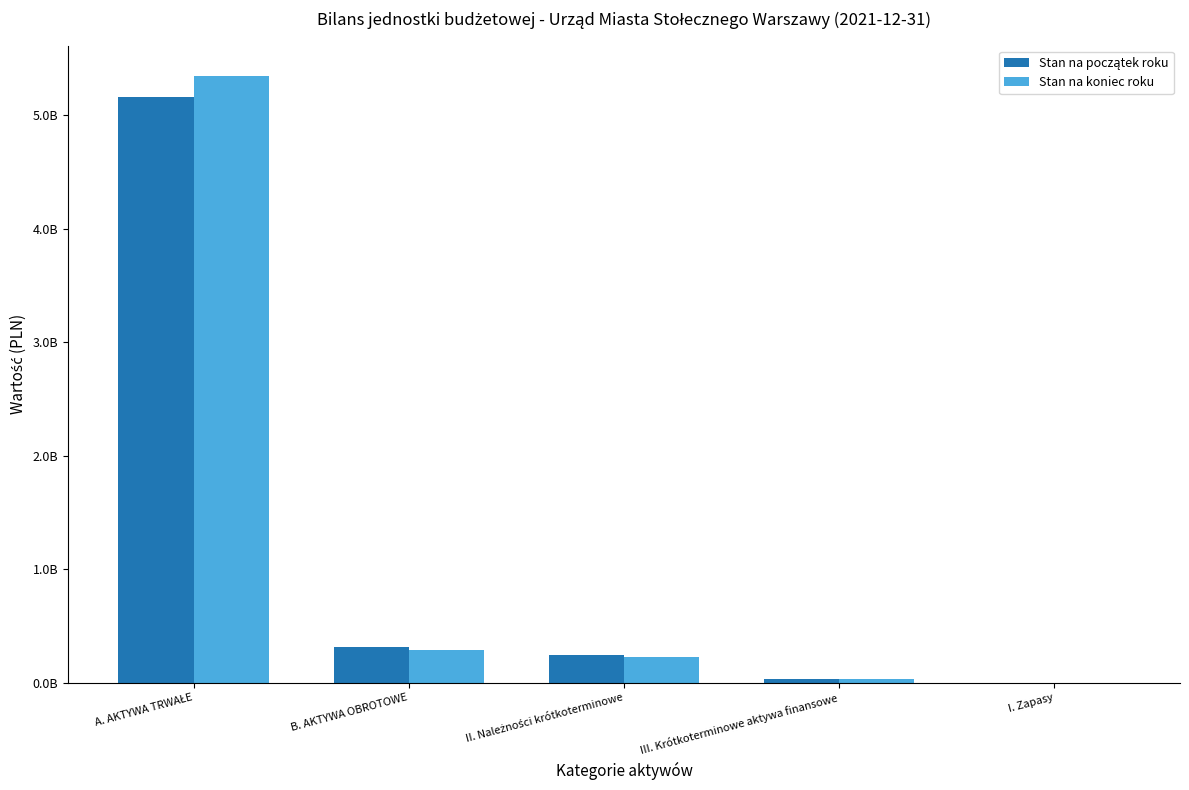

Does the chart contain stacked bars?

No